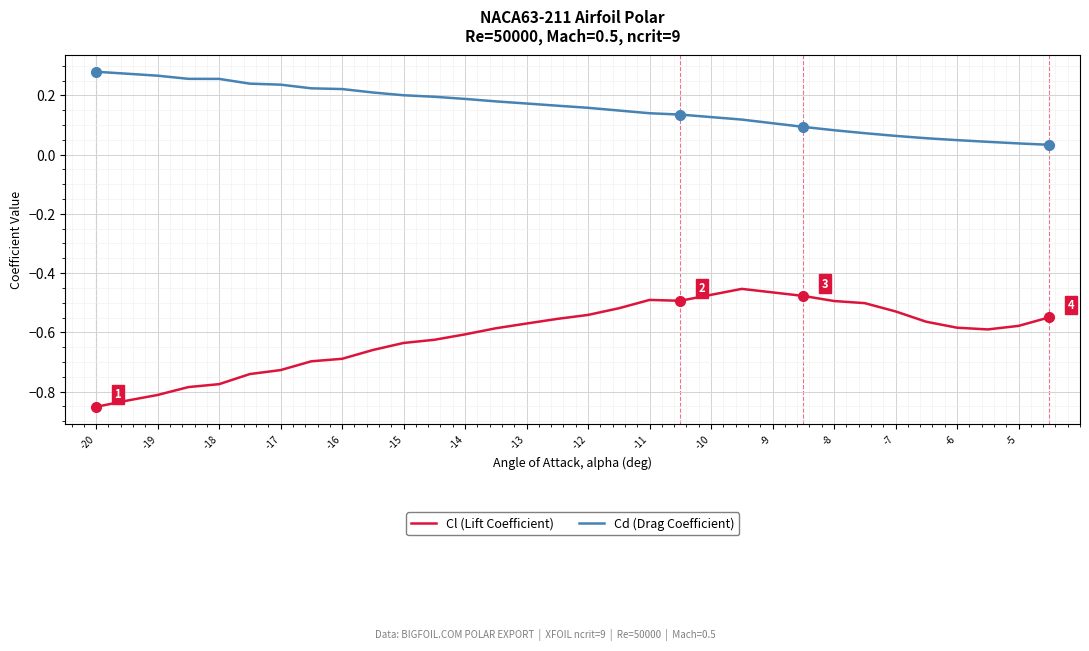

Does the chart have visible grid lines?

Yes